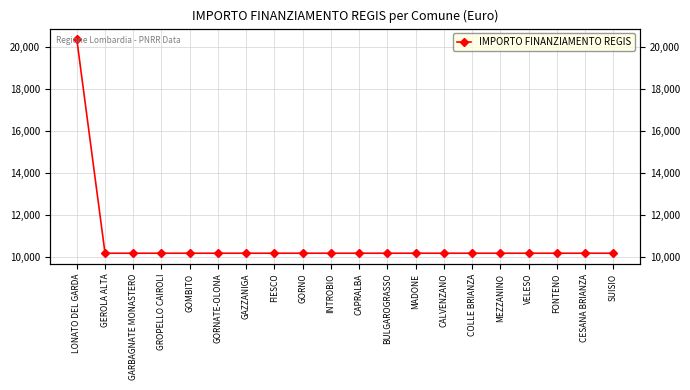

What is the difference between the maximum and minimum values?

10172